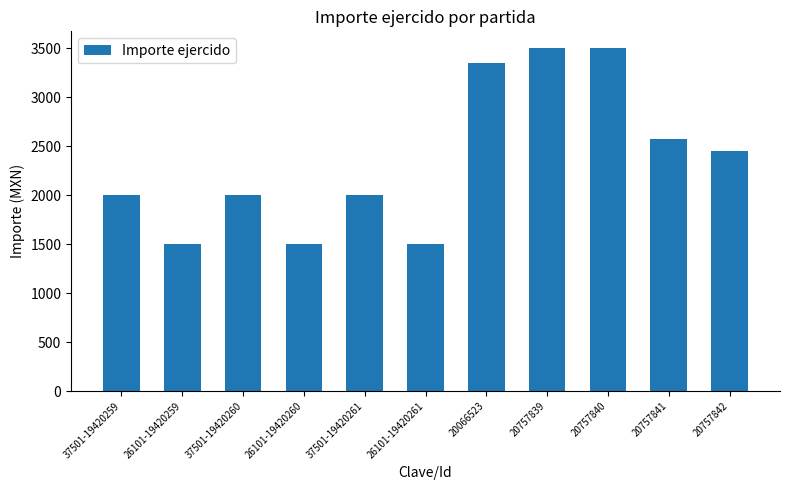

Read the value at 37501-19420260.

2000.0